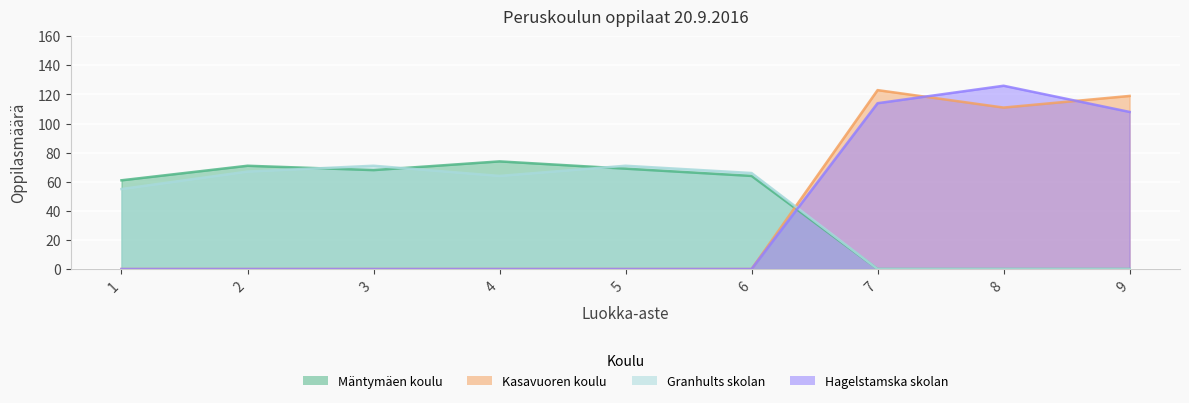

Does the chart display data point markers on the line(s)?

No